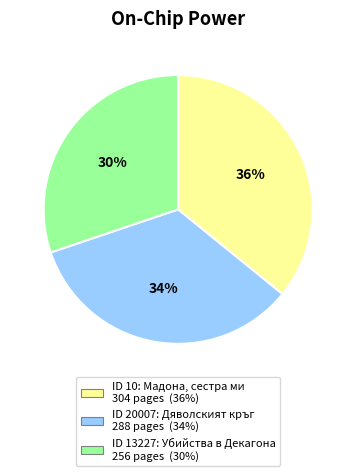

To the nearest percent, what is the average slice percentage?

33%